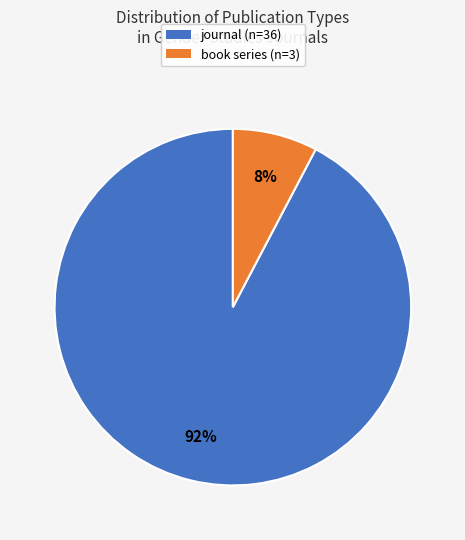

True or false: journal accounts for 79% of the total.

False